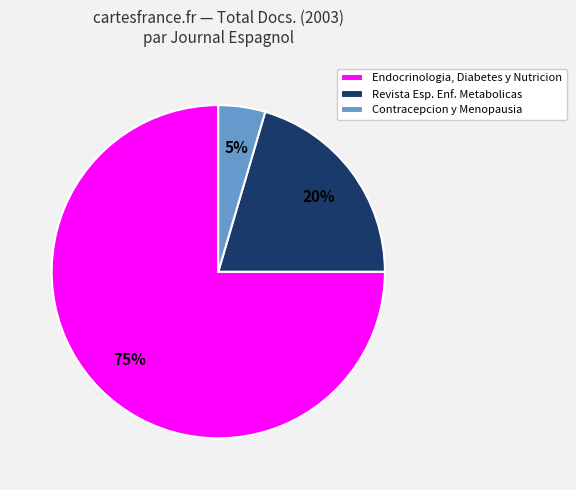

To the nearest percent, what percentage of the pie is Endocrinologia, Diabetes y Nutricion?

75%